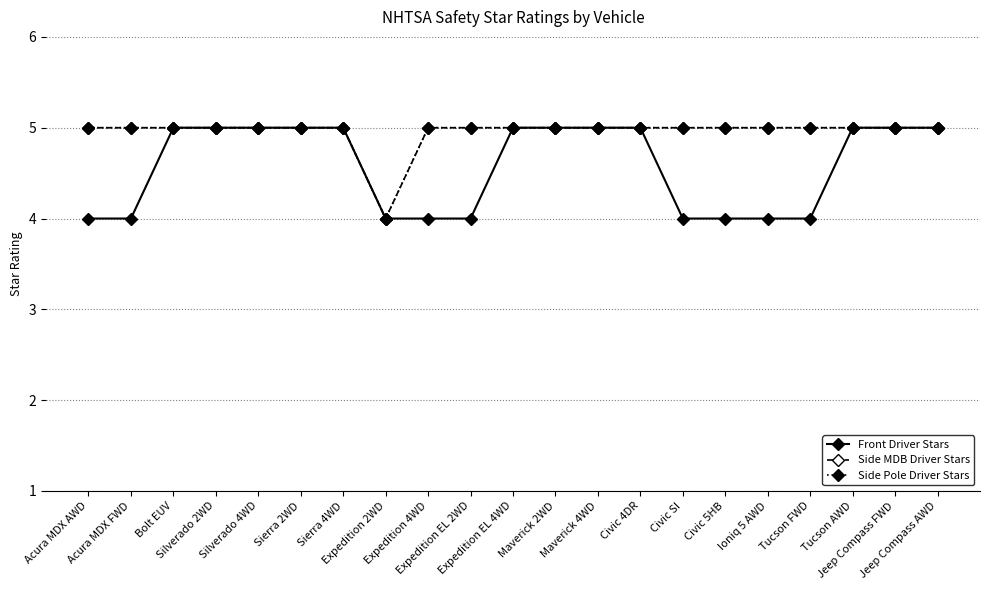

Rank the series by their maximum value, from lowest to highest.

Front Driver Stars, Side MDB Driver Stars, Side Pole Driver Stars